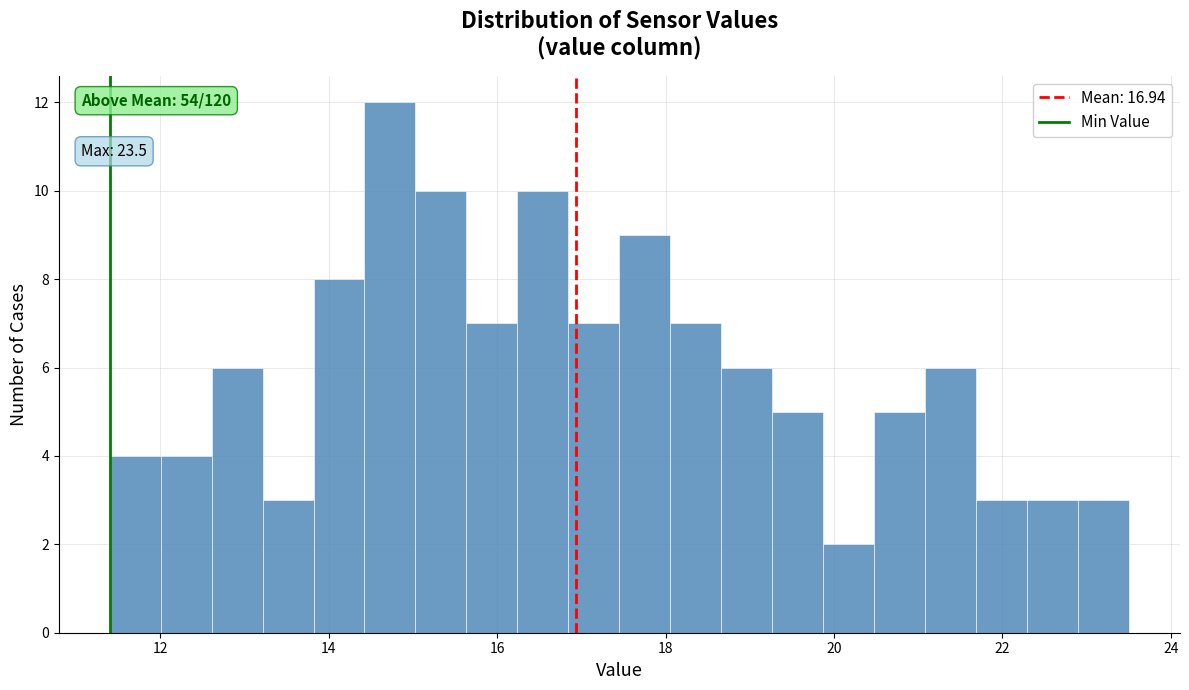

Around what value on the x-axis is the tallest bar? Give the approximate position of its centre, as read against the axis.

14.8